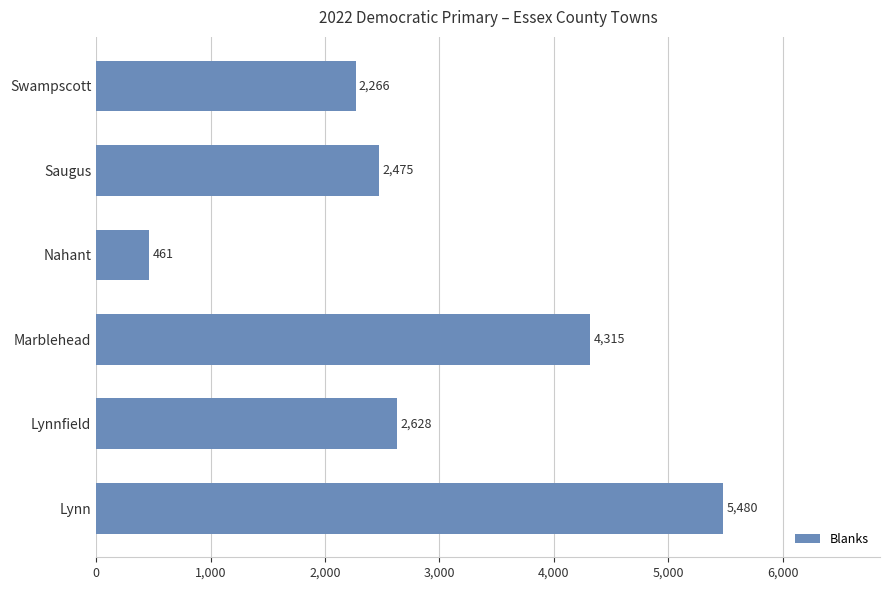

List the labels in order of value, smallest first.

Nahant, Swampscott, Saugus, Lynnfield, Marblehead, Lynn